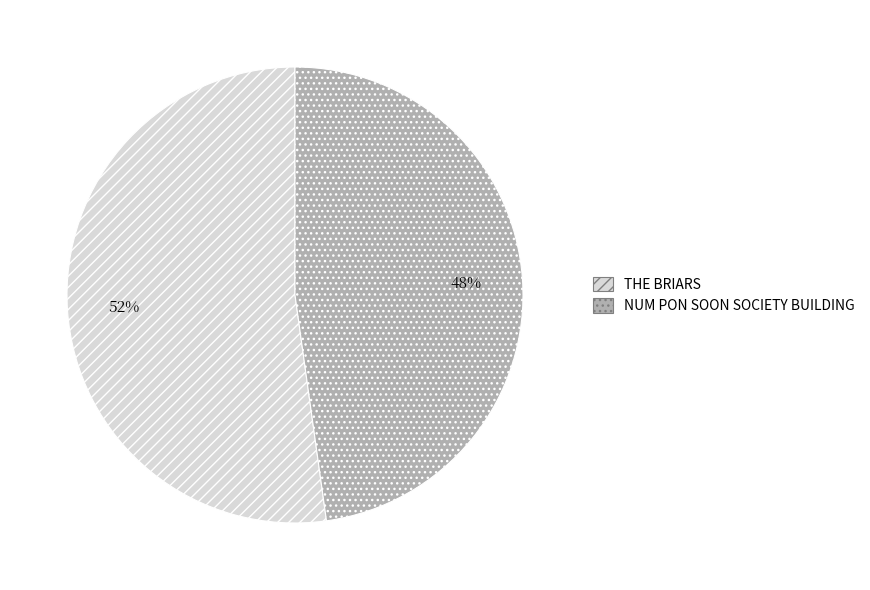

Is there any slice that represents more than half of the pie?

Yes